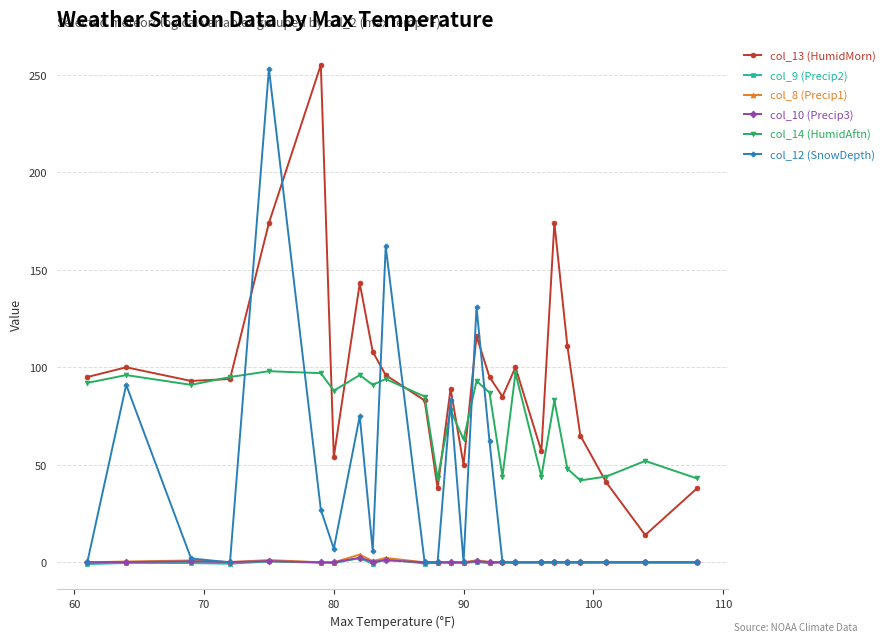

Which series ends up on top after the final intersection of col_12 (SnowDepth) and col_13 (HumidMorn)?

col_13 (HumidMorn)